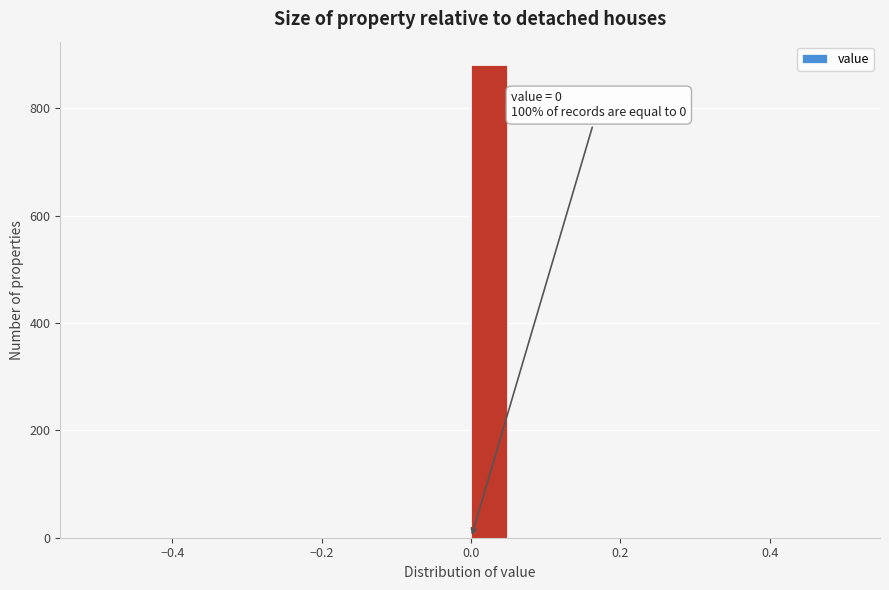

Around what value on the x-axis is the tallest bar? Give the approximate position of its centre, as read against the axis.

0.02